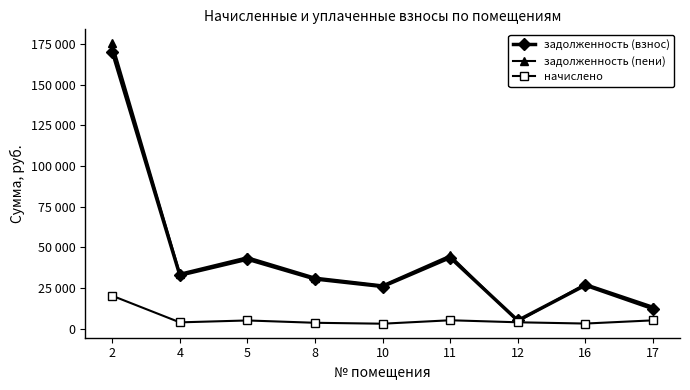

Does the chart have visible grid lines?

No